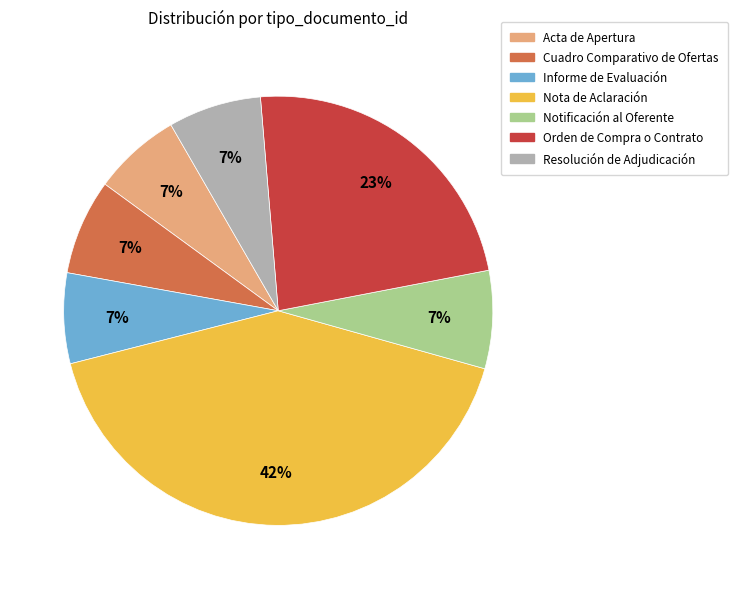

True or false: Orden de Compra o Contrato accounts for 23% of the total.

True